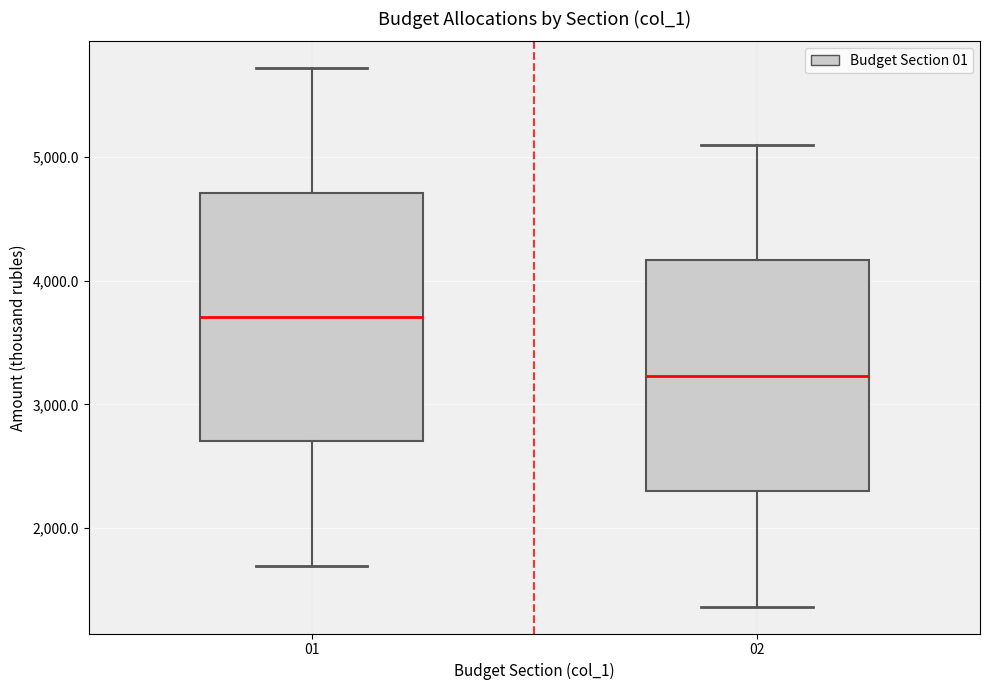

Reading left to right, transcribe this box plot: for each box, give where its median line is, the range the box spans, and where its two whiskers end, as read against the y-axis. The values are not printed on the chart, so give them approximately, as read against the axis.

01: median 3700, box 2700 to 4700, whiskers 1700 to 5700
02: median 3200, box 2300 to 4200, whiskers 1400 to 5100